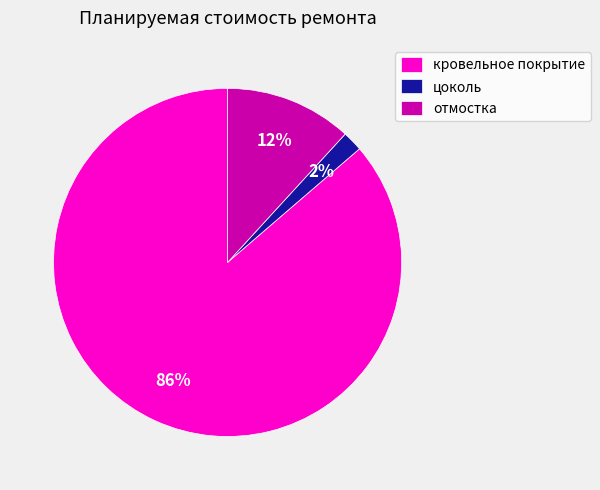

Count the number of slices in the pie.

3